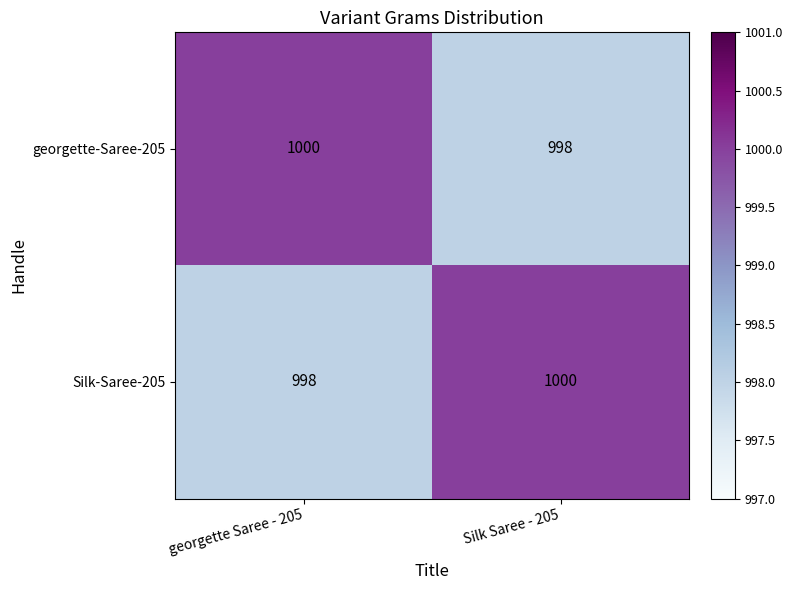

What is the sum of the georgette-Saree-205 values at Silk Saree - 205 and georgette Saree - 205?

1998